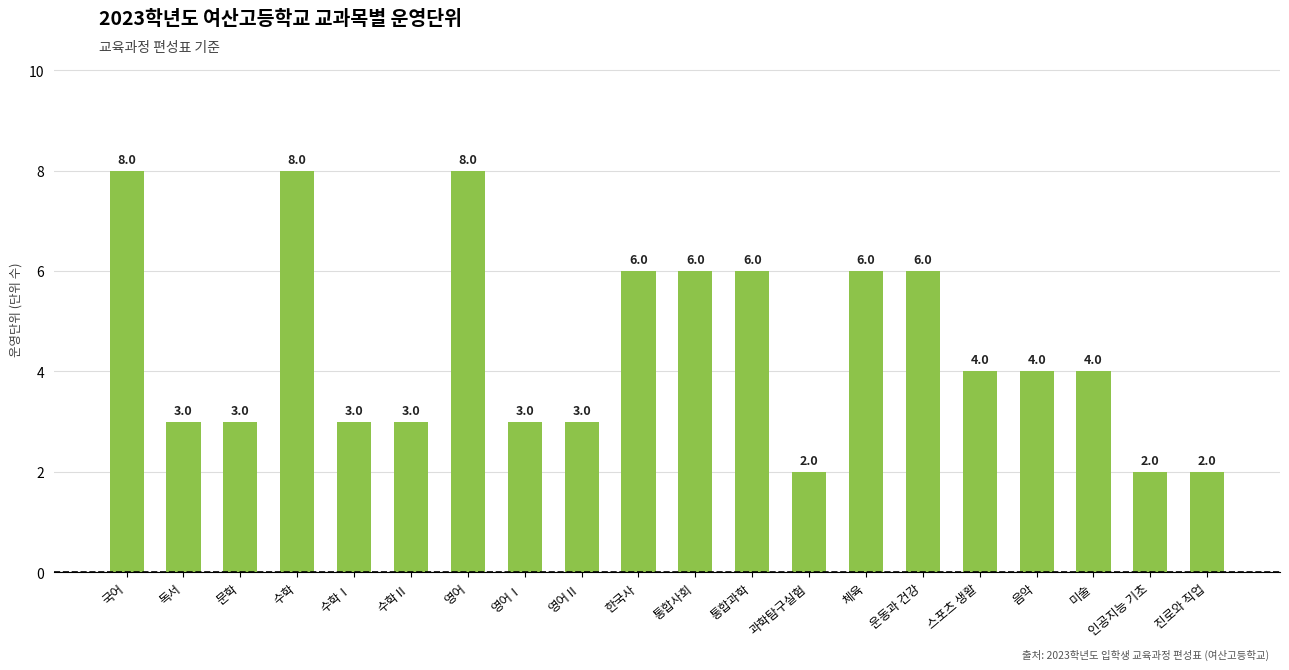

What is the change in value from 영어 to 과학탐구실험?

-6